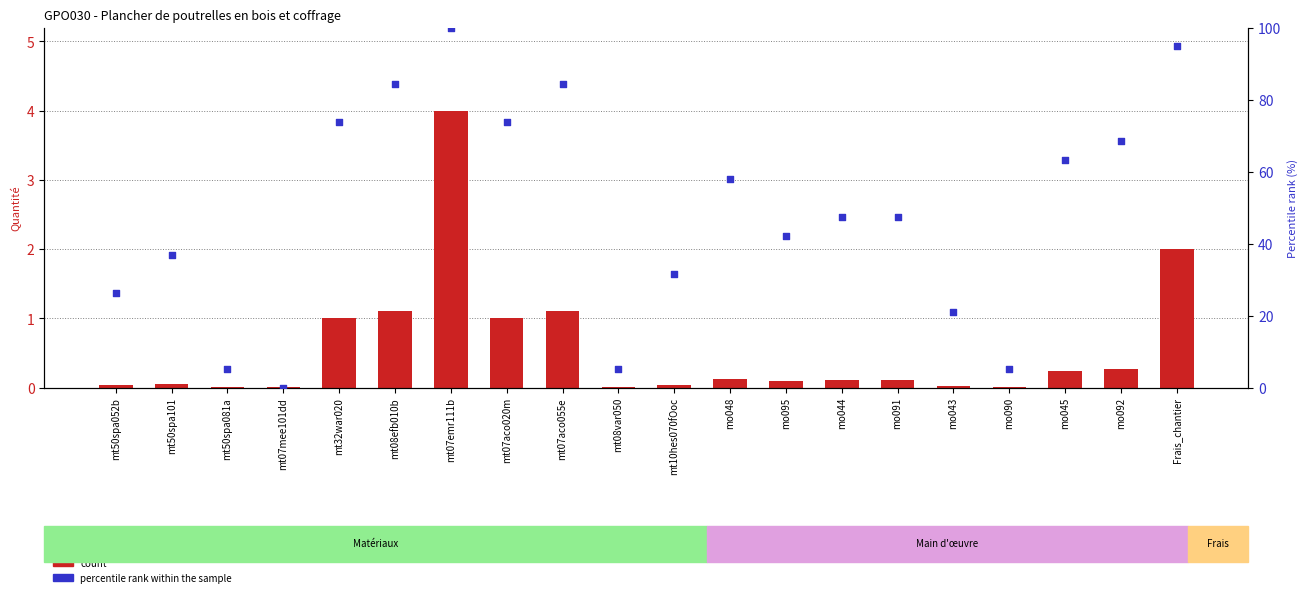

At how many categories does at least one series exceed 41?

12